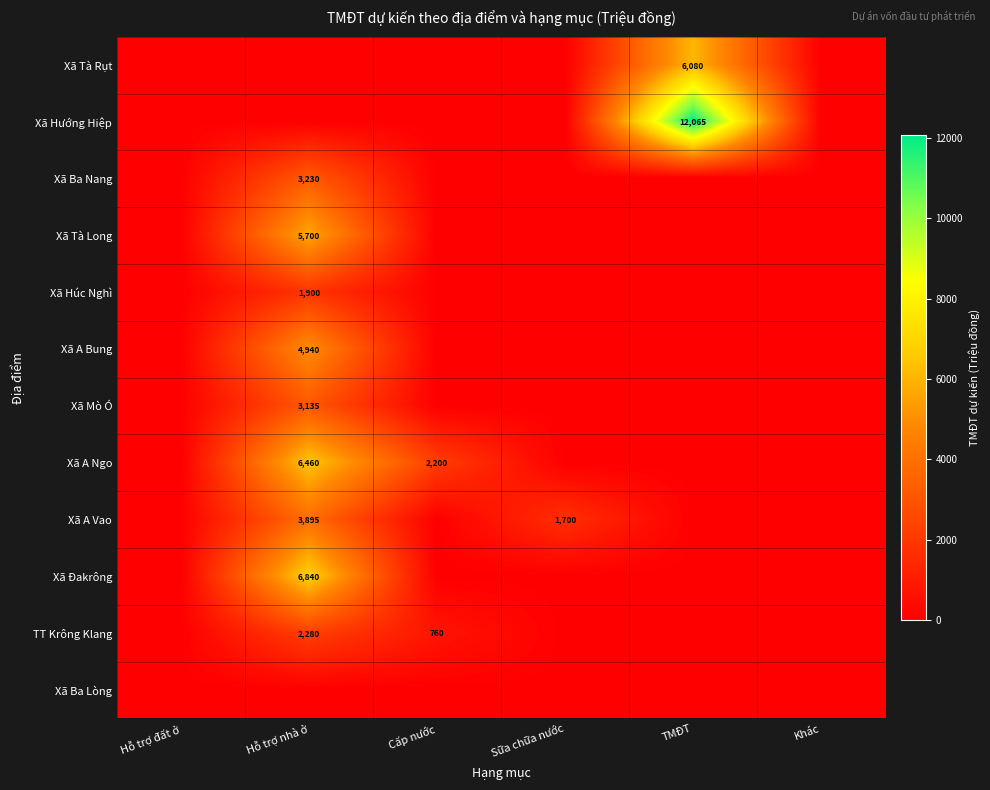

Where is Xã Ba Nang nearest to the value 1615?

Hỗ trợ đất ở